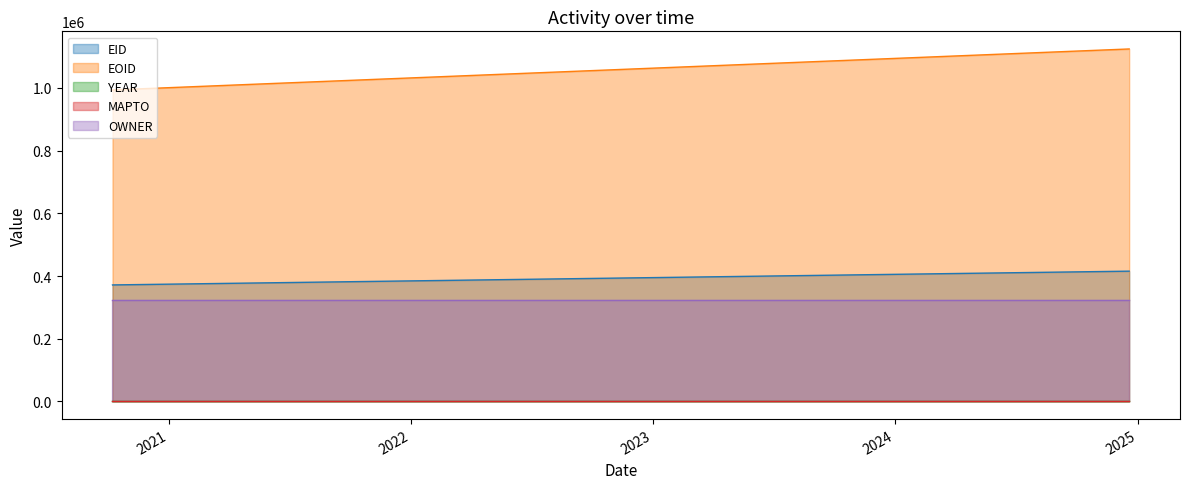

What is the maximum value shown in the chart?

1124257